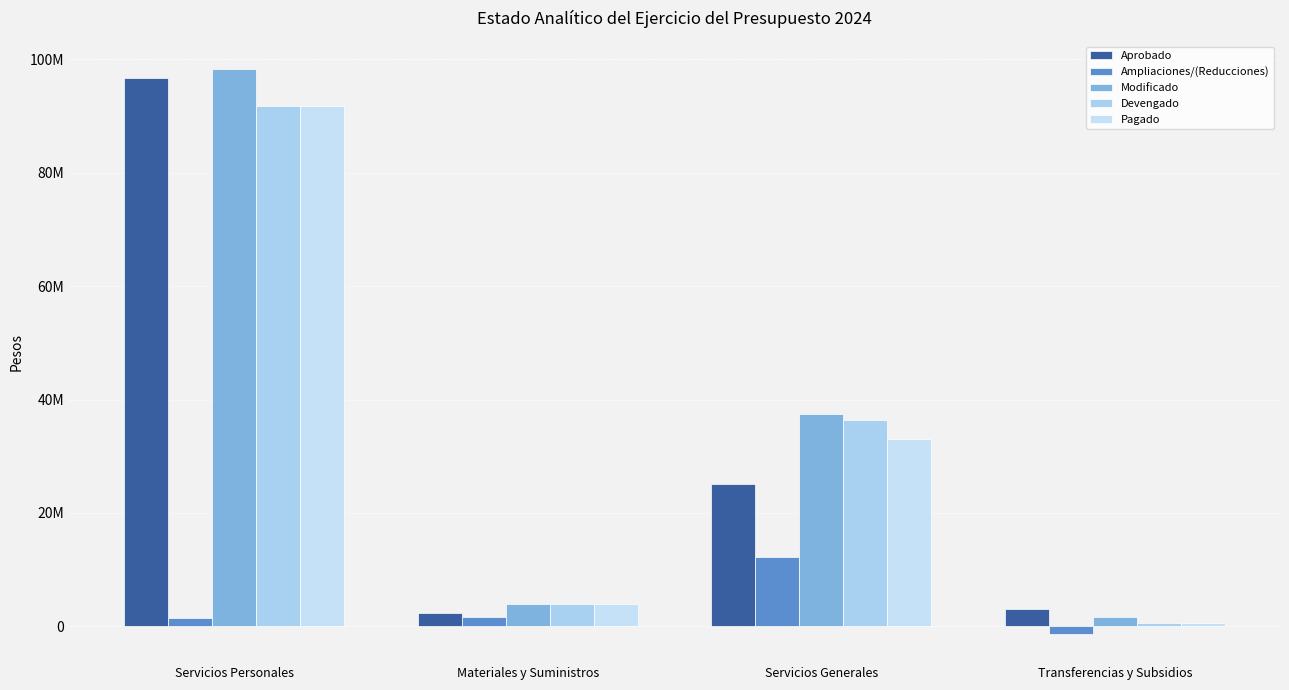

Are the bars horizontal?

No